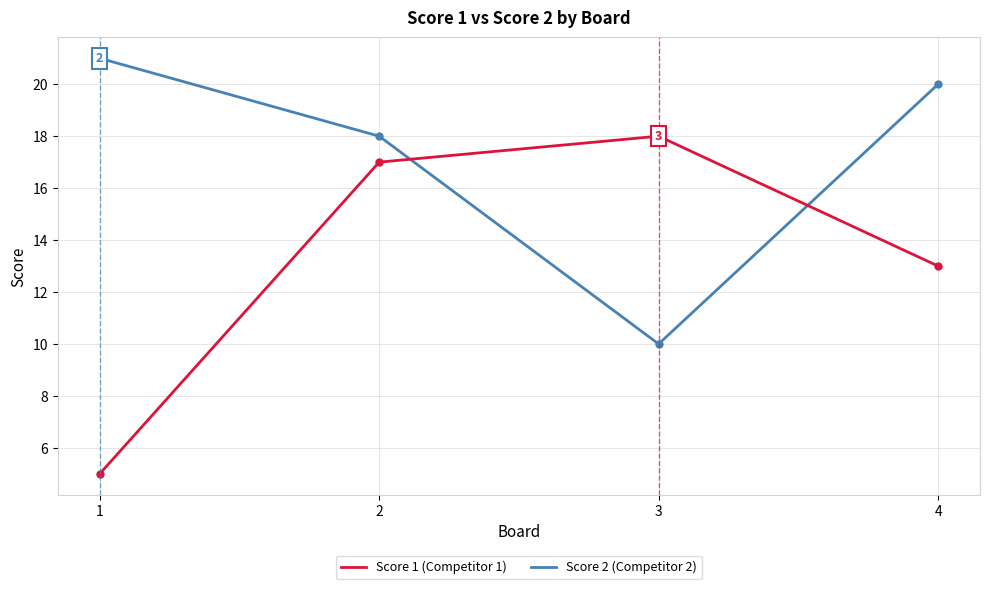

What is the greatest value displayed?

21